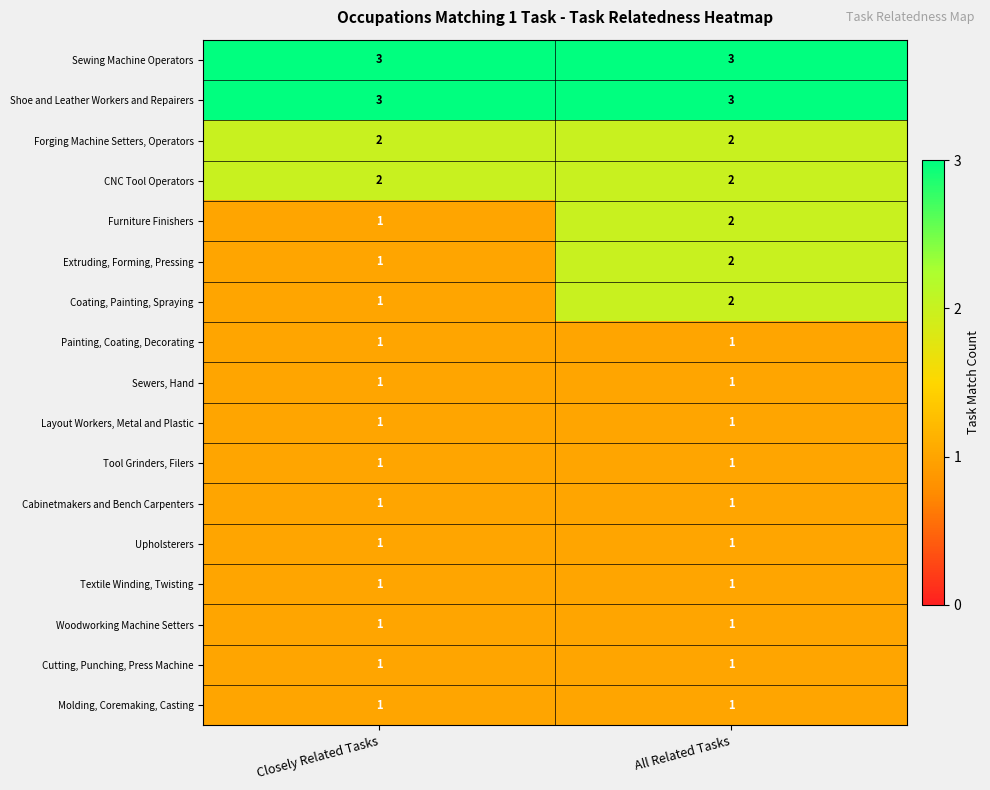

What is the greatest value displayed?

3